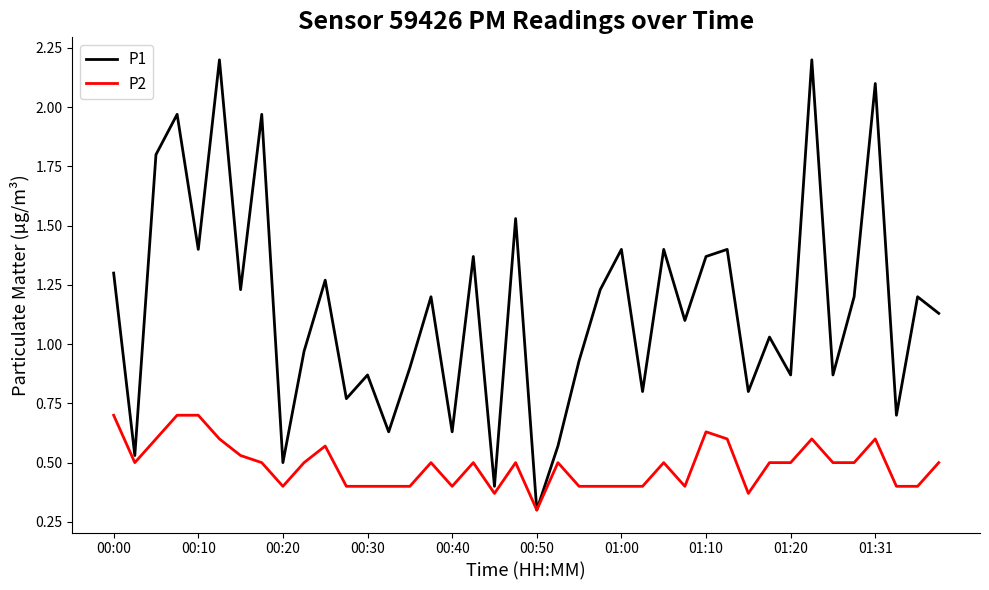

Which series has the largest range (max minus min)?

P1